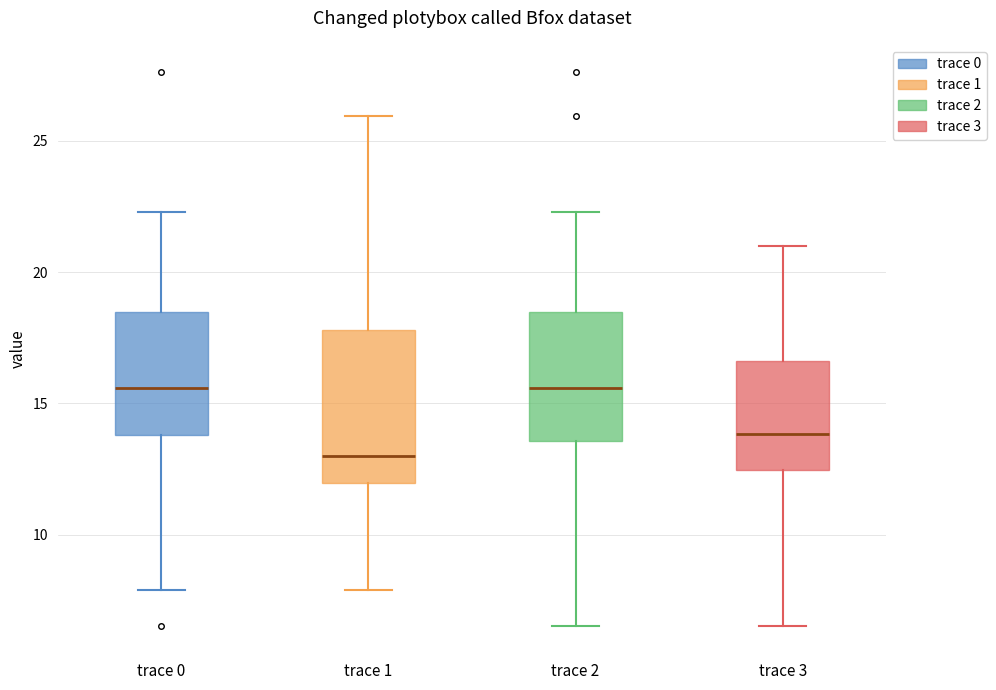

Where does the upper whisker of the box for trace 3 end on the y-axis? The values are not printed on the chart, so give them approximately, as read against the axis.

21.0